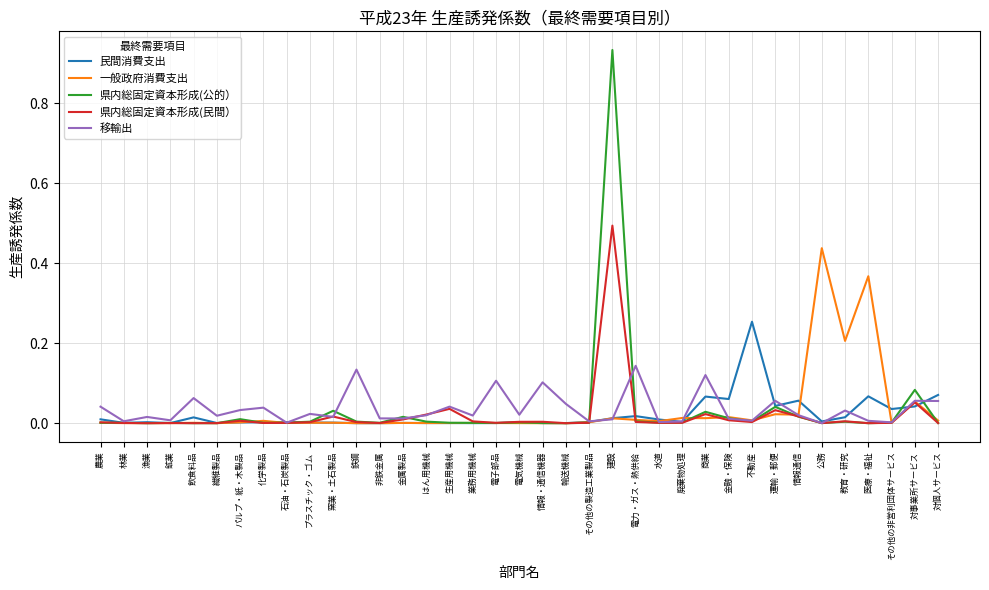

Which label corresponds to the largest value in the chart?

建設